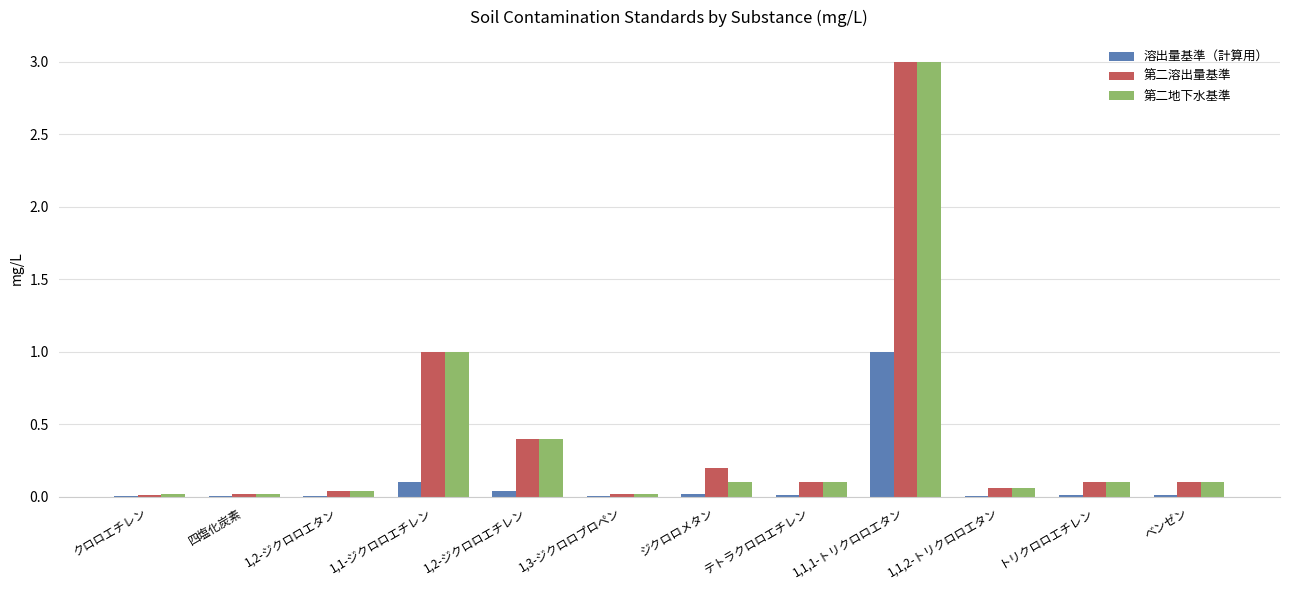

At which category is the sum across all series the highest?

1,1,1-トリクロロエタン